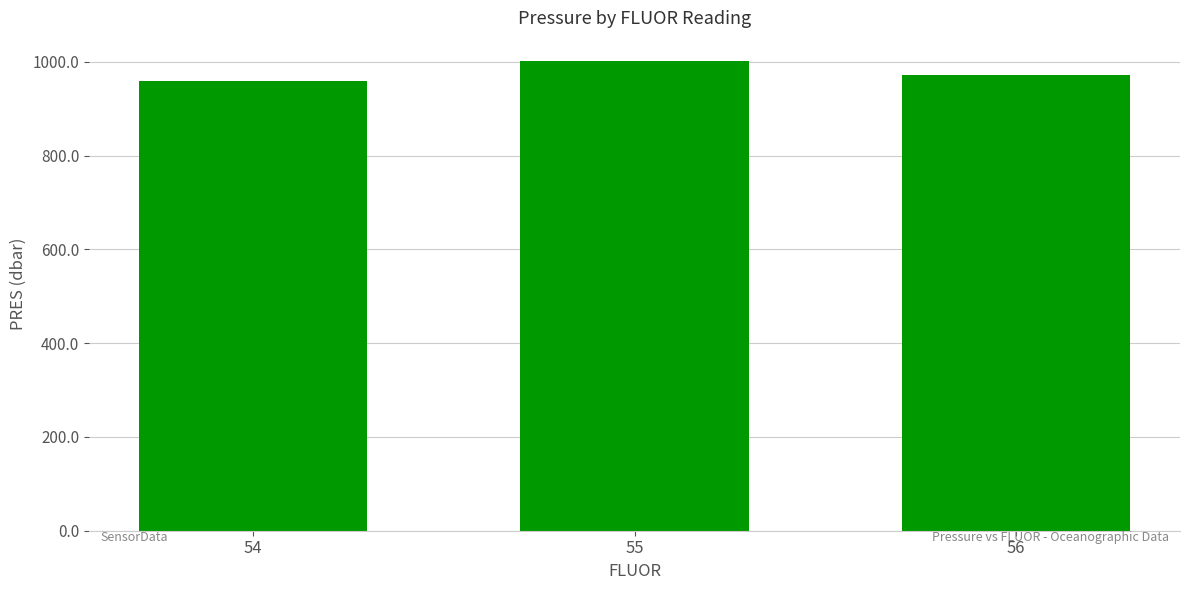

The value at 55 is 446.0. True or false?

False